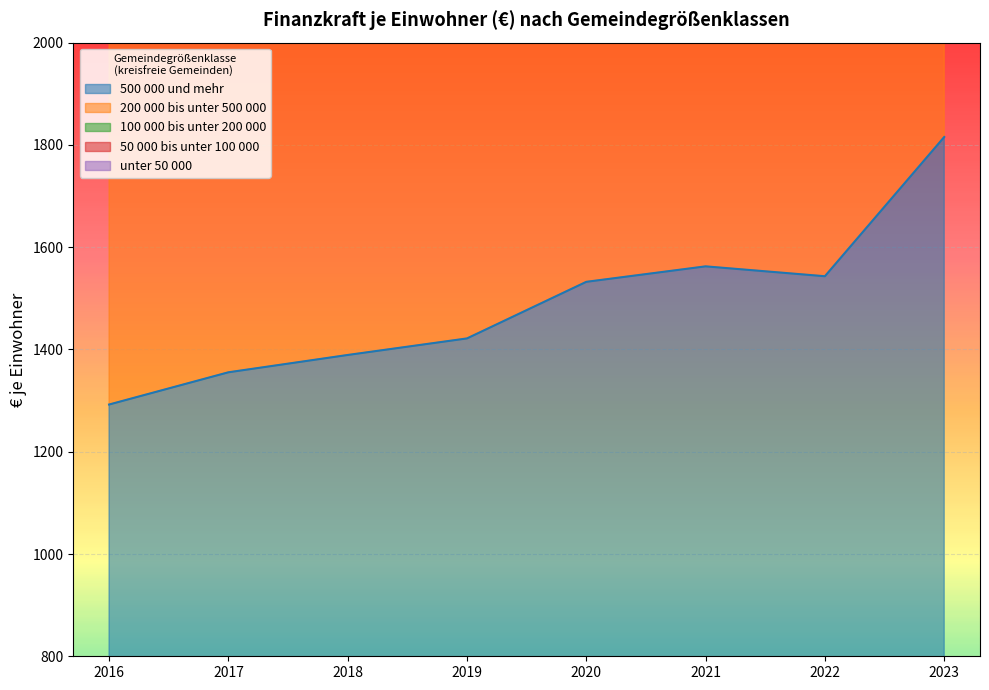

The value of 500 000 und mehr at 2016 is 1292.3. True or false?

True